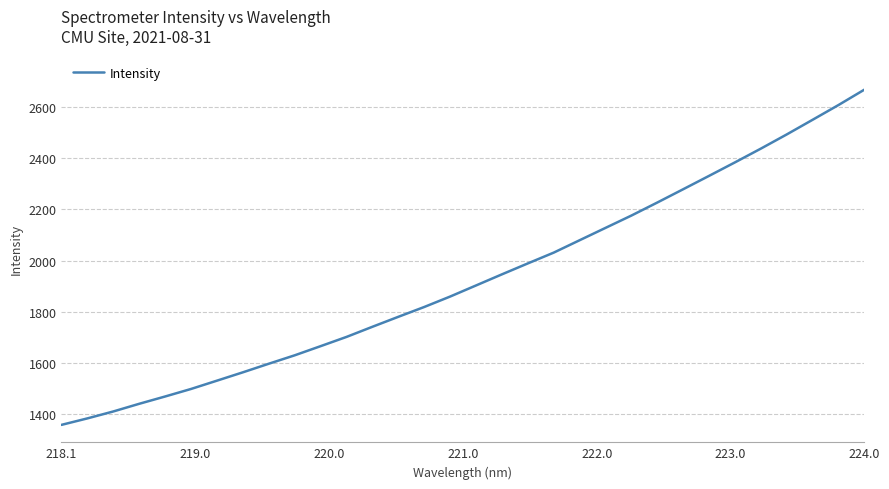

What is the maximum value shown in the chart?

2666.3